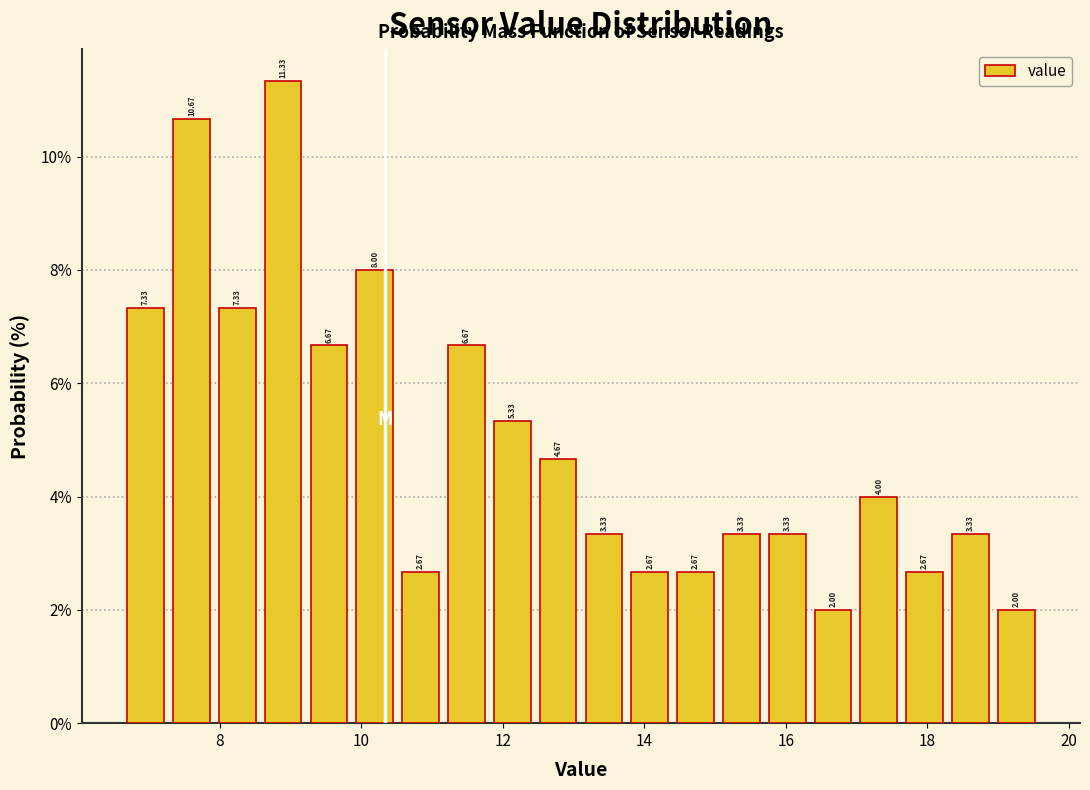

Read against the x-axis, roughly where is the centre of the tallest bar?

8.8